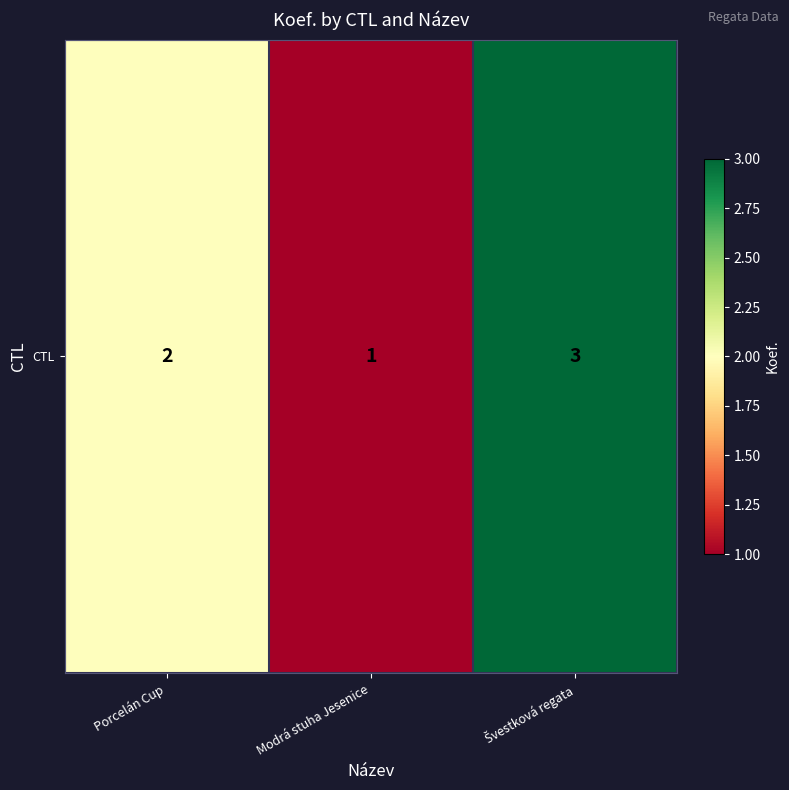

What is the smallest value displayed?

1